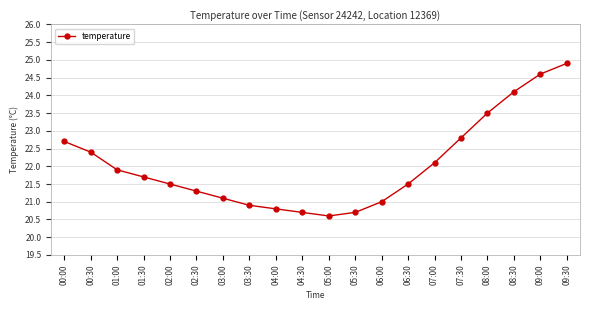

At which label does the data first exceed 21?

00:00